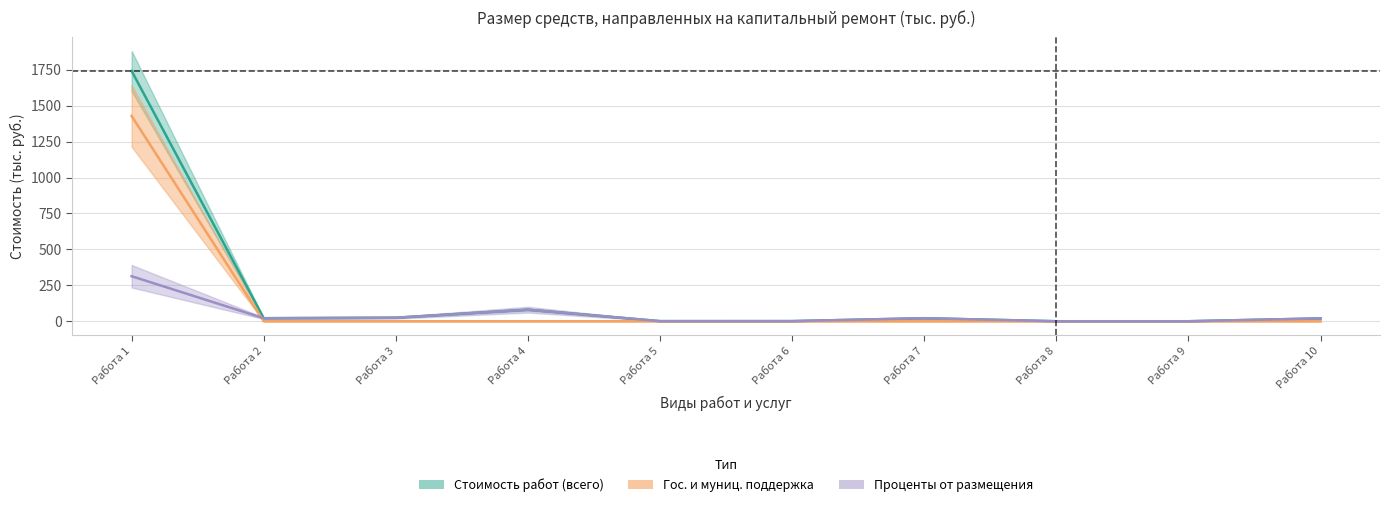

What is the difference between the maximum and minimum values in the Стоимость работ (всего) series?

1741.4